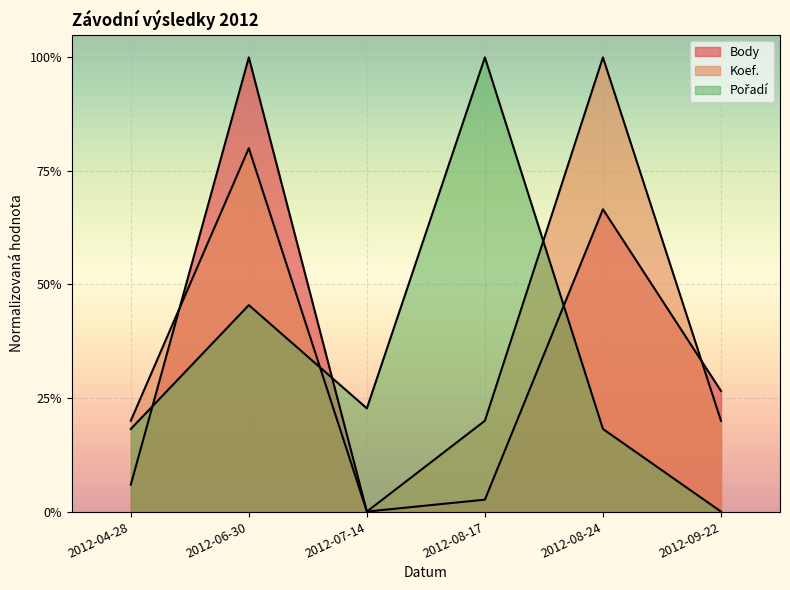

Does the chart display data point markers on the line(s)?

No